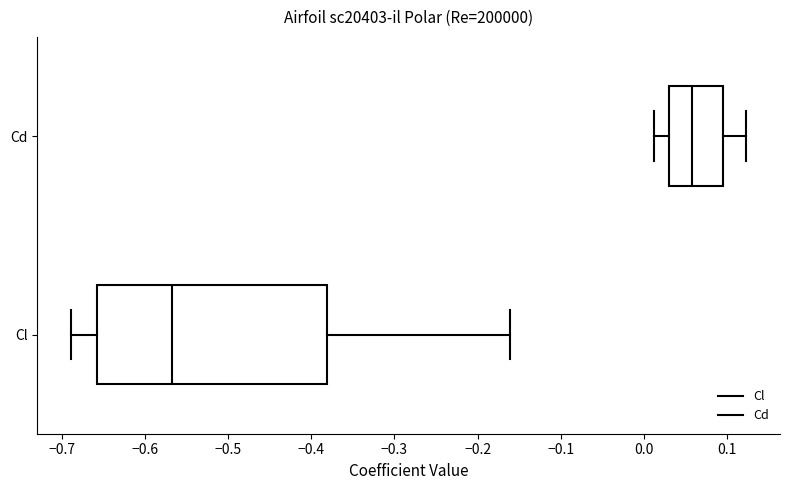

Which box is the widest, from its left edge to its right edge?

Cl